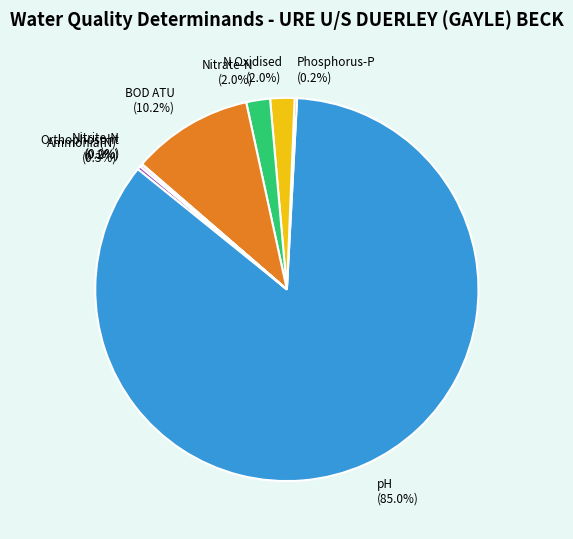

Is it true that Nitrate-N is 7% of the pie?

False